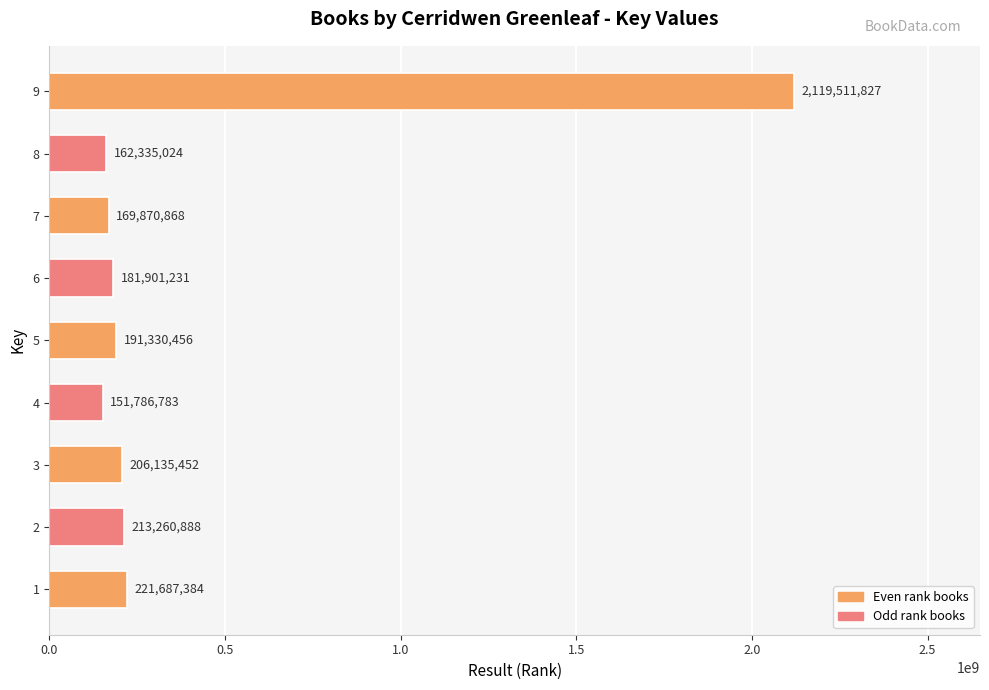

What is the change in value from 6 to 7?

-12030363